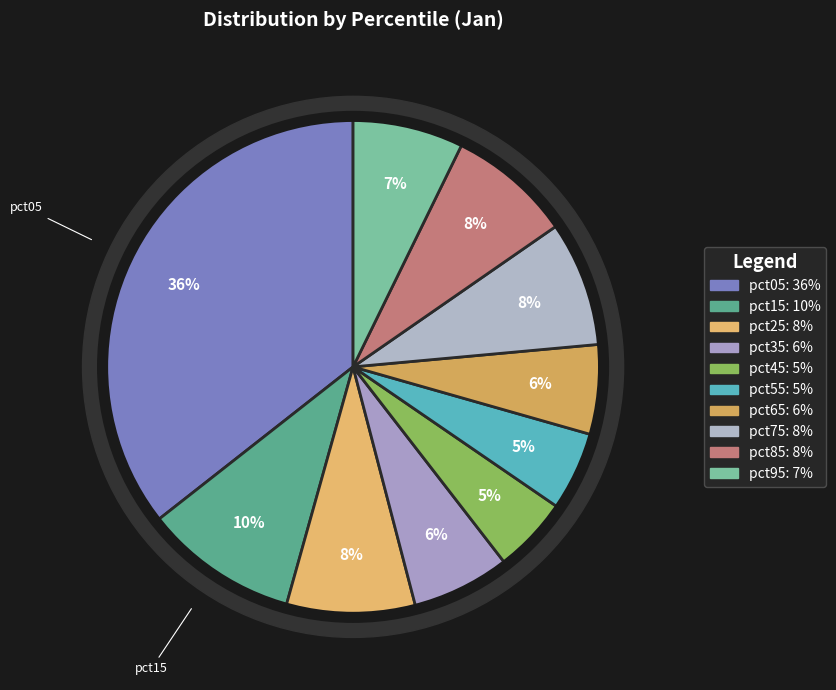

Rank the categories by value from lowest to highest.

pct45, pct55, pct65, pct35, pct95, pct85, pct75, pct25, pct15, pct05